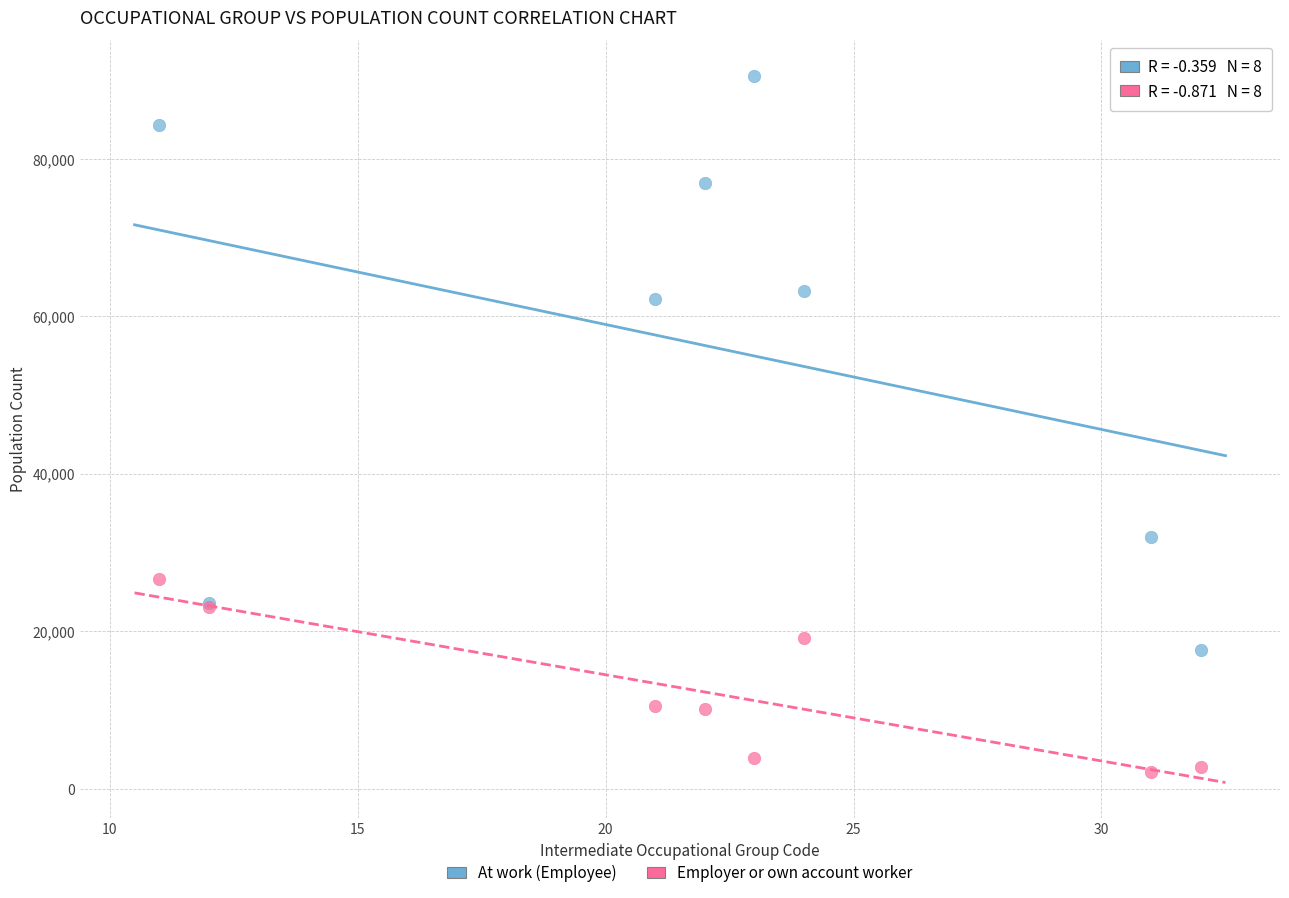

In the At work (Employee) series, what Y value is closest to 54103?

62170